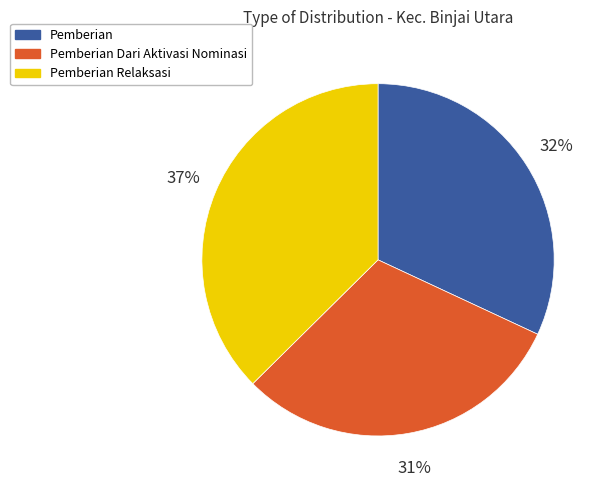

Rank the categories by value from highest to lowest.

Pemberian Relaksasi, Pemberian, Pemberian Dari Aktivasi Nominasi